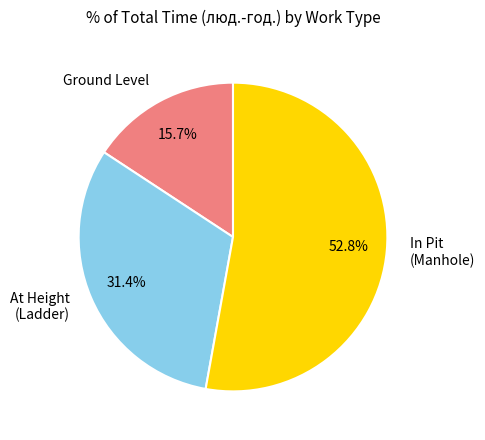

What is the largest slice in the pie chart?

In Pit (Manhole)